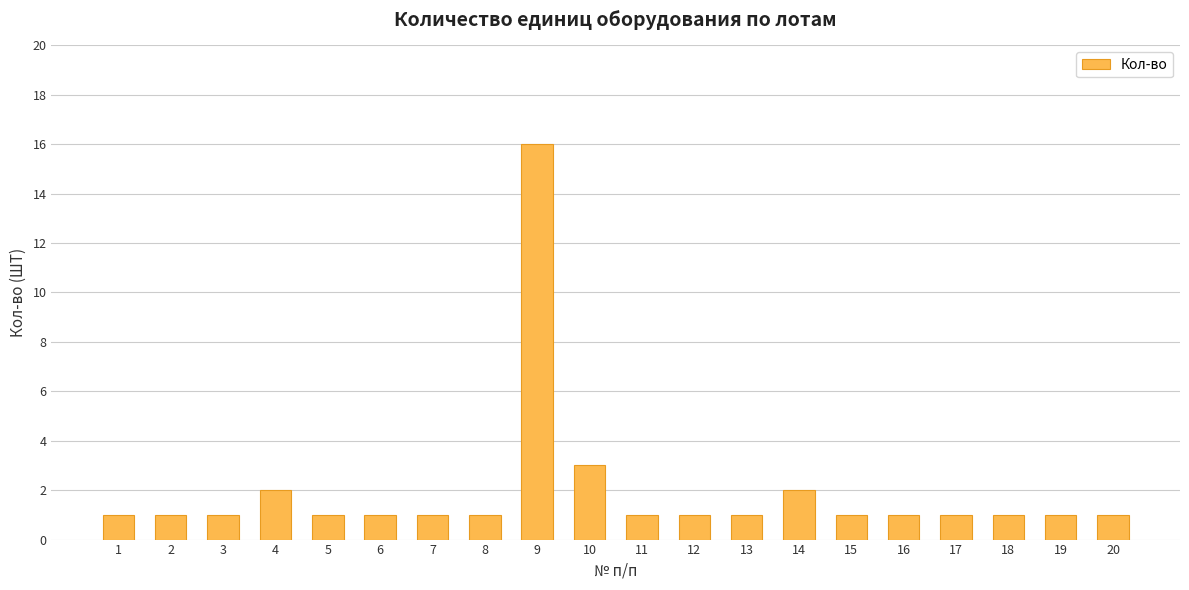

What is the difference between the maximum and minimum values?

15